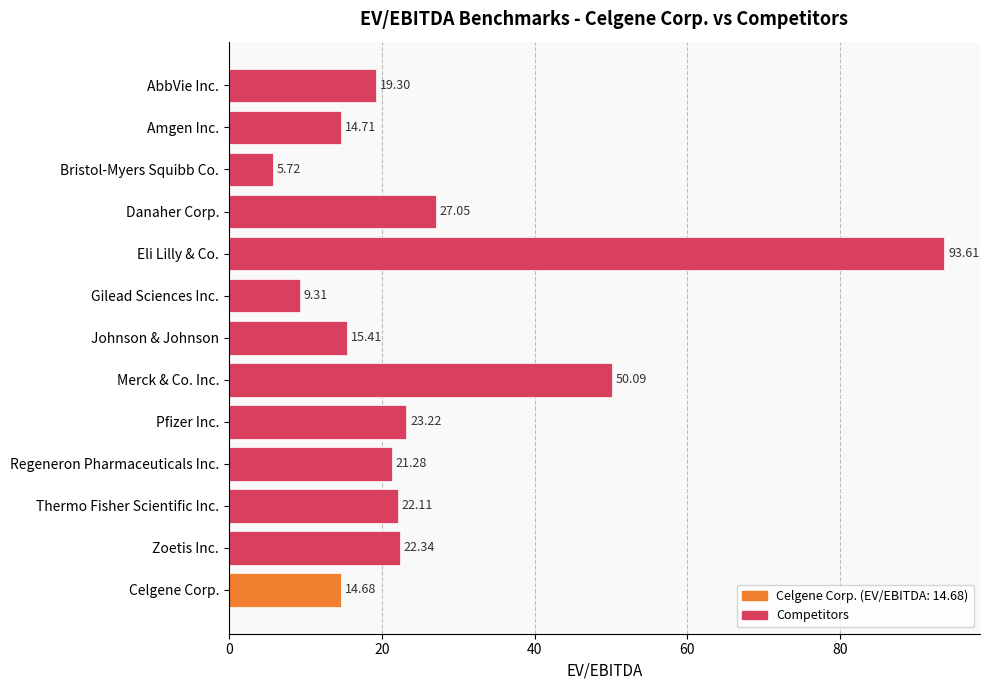

List the labels in order of value, smallest first.

Bristol-Myers Squibb Co., Gilead Sciences Inc., Celgene Corp., Amgen Inc., Johnson & Johnson, AbbVie Inc., Regeneron Pharmaceuticals Inc., Thermo Fisher Scientific Inc., Zoetis Inc., Pfizer Inc., Danaher Corp., Merck & Co. Inc., Eli Lilly & Co.